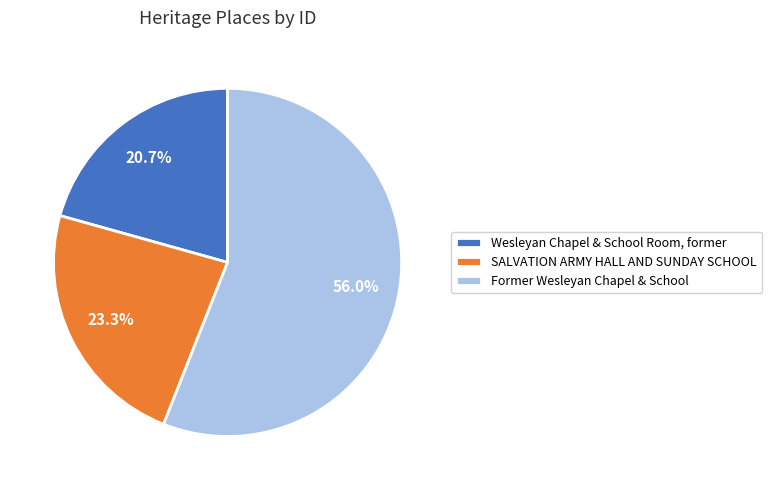

The SALVATION ARMY HALL AND SUNDAY SCHOOL slice represents 11% of the pie. True or false?

False